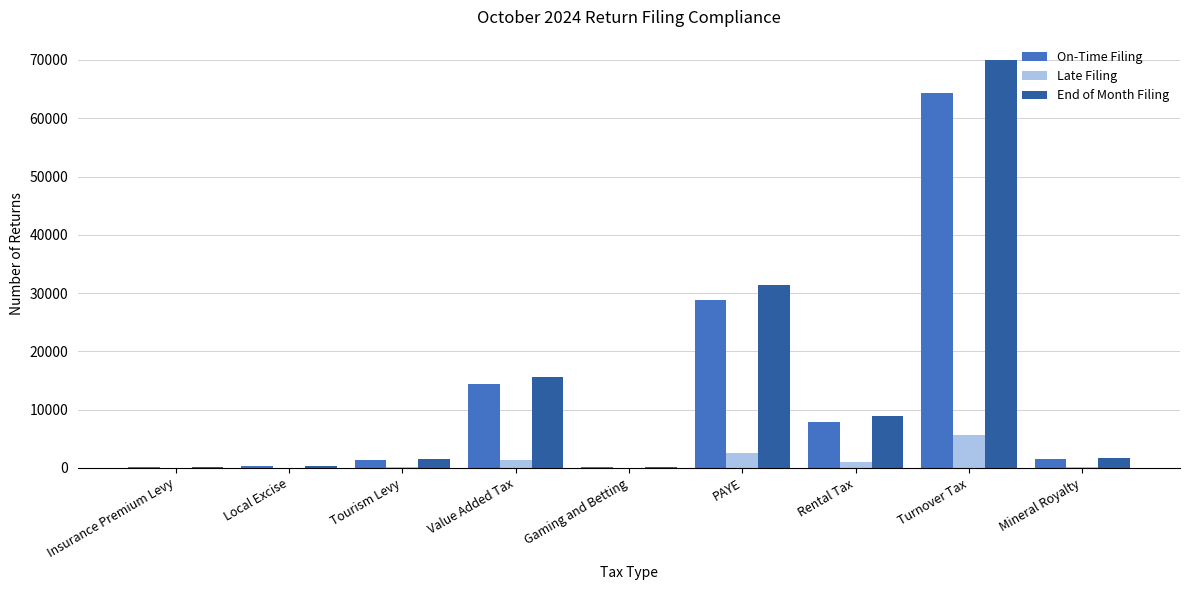

What is the sum of the On-Time Filing values at PAYE and Turnover Tax?

93070